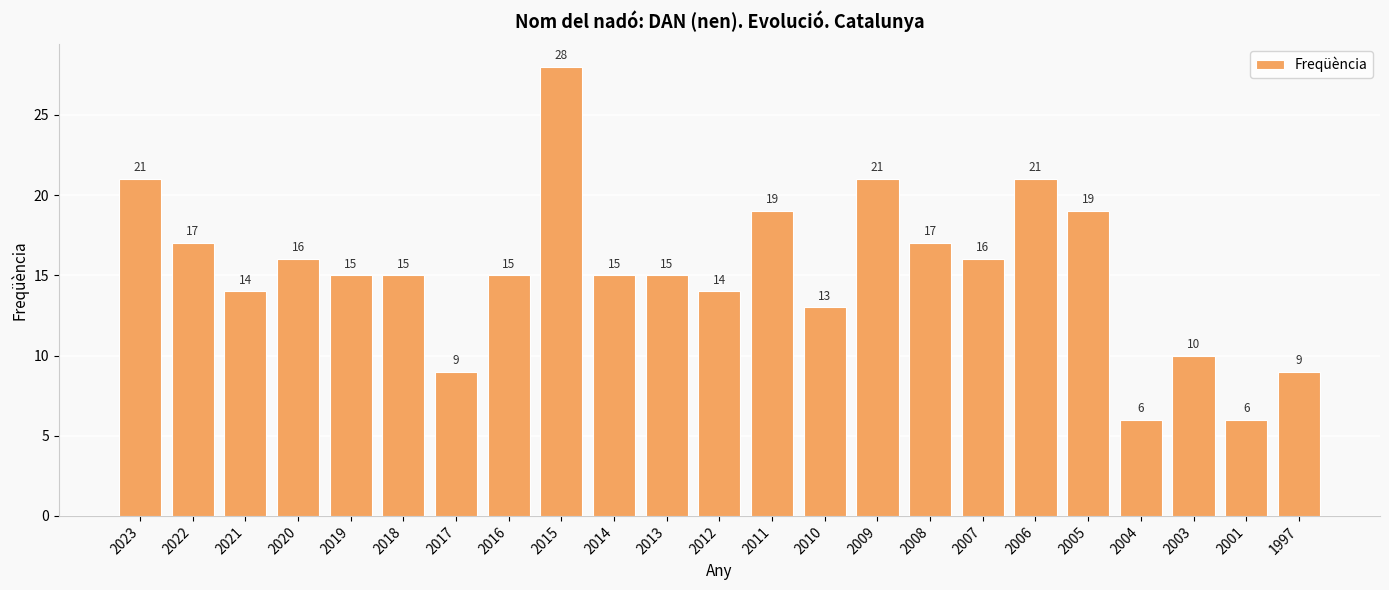

The chart shows a value of 9 at 1997. True or false?

True